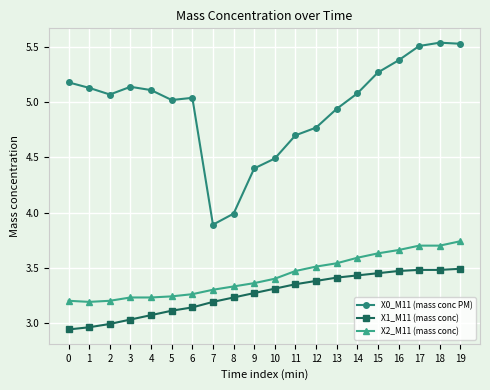

True or false: X0_M11 (mass conc PM) has a value of 4.4 at 9.

True